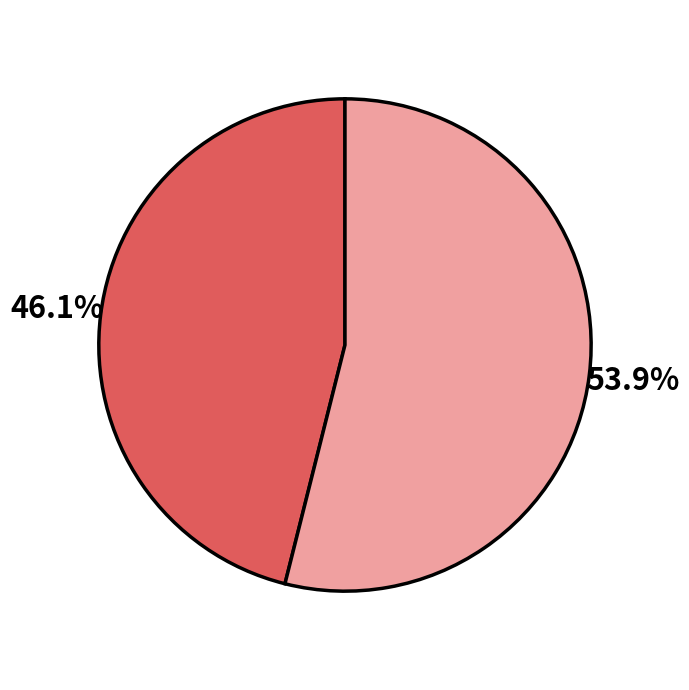

Is there a majority slice in this chart?

Yes